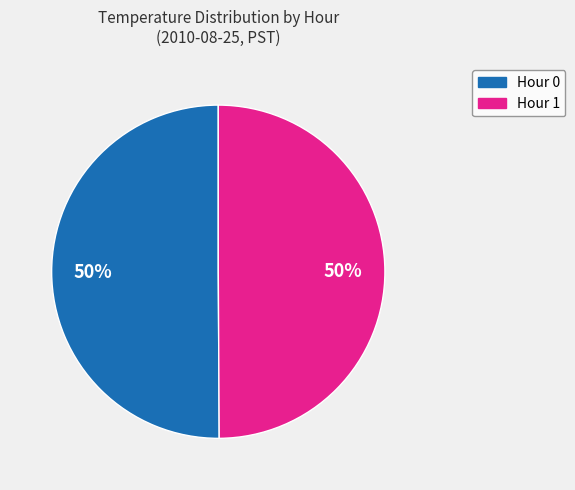

How many slices are in this pie chart?

2